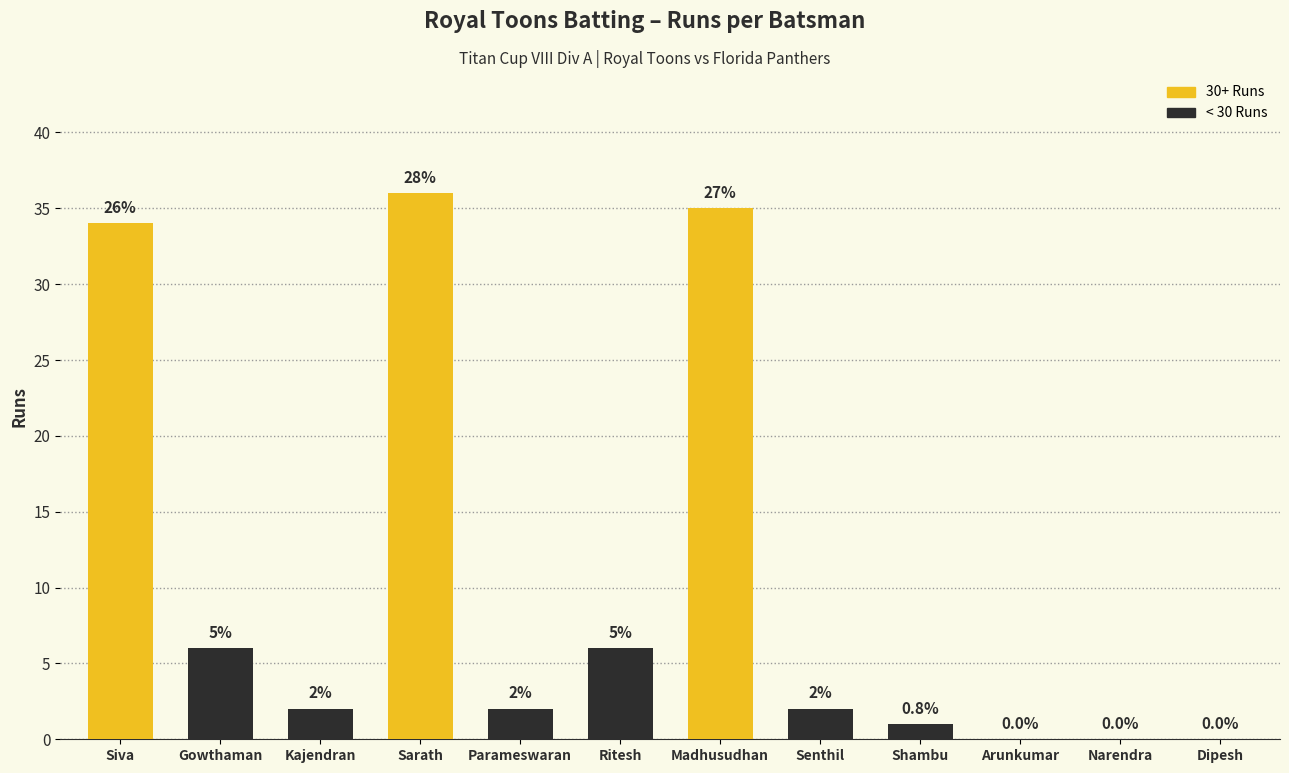

True or false: the data shows 24 at Madhusudhan.

False